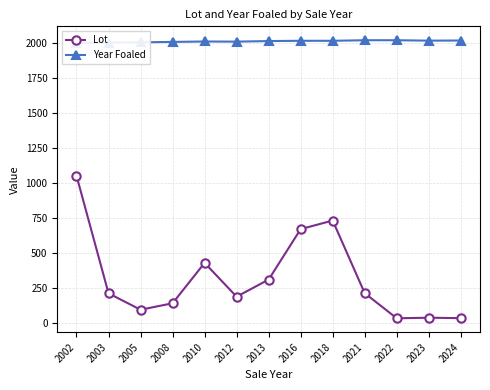

What is the smallest value displayed?

36